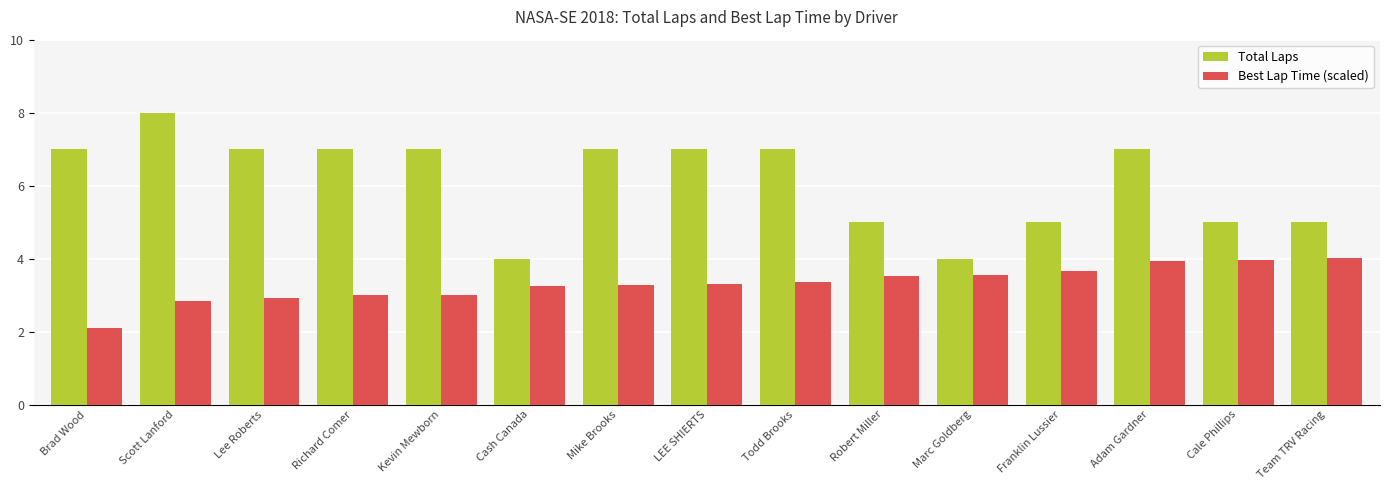

Which series has the largest total across all categories?

Total Laps